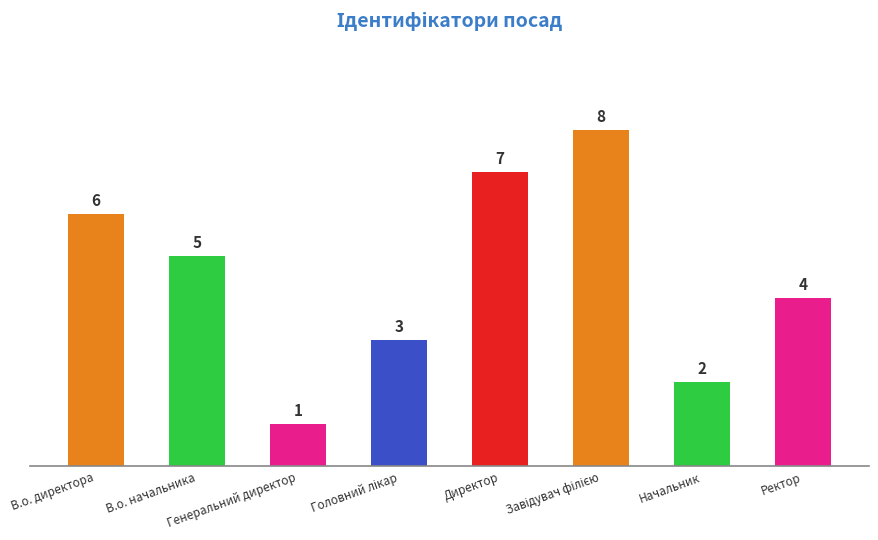

What is the value of the 8th bar from the left?

4